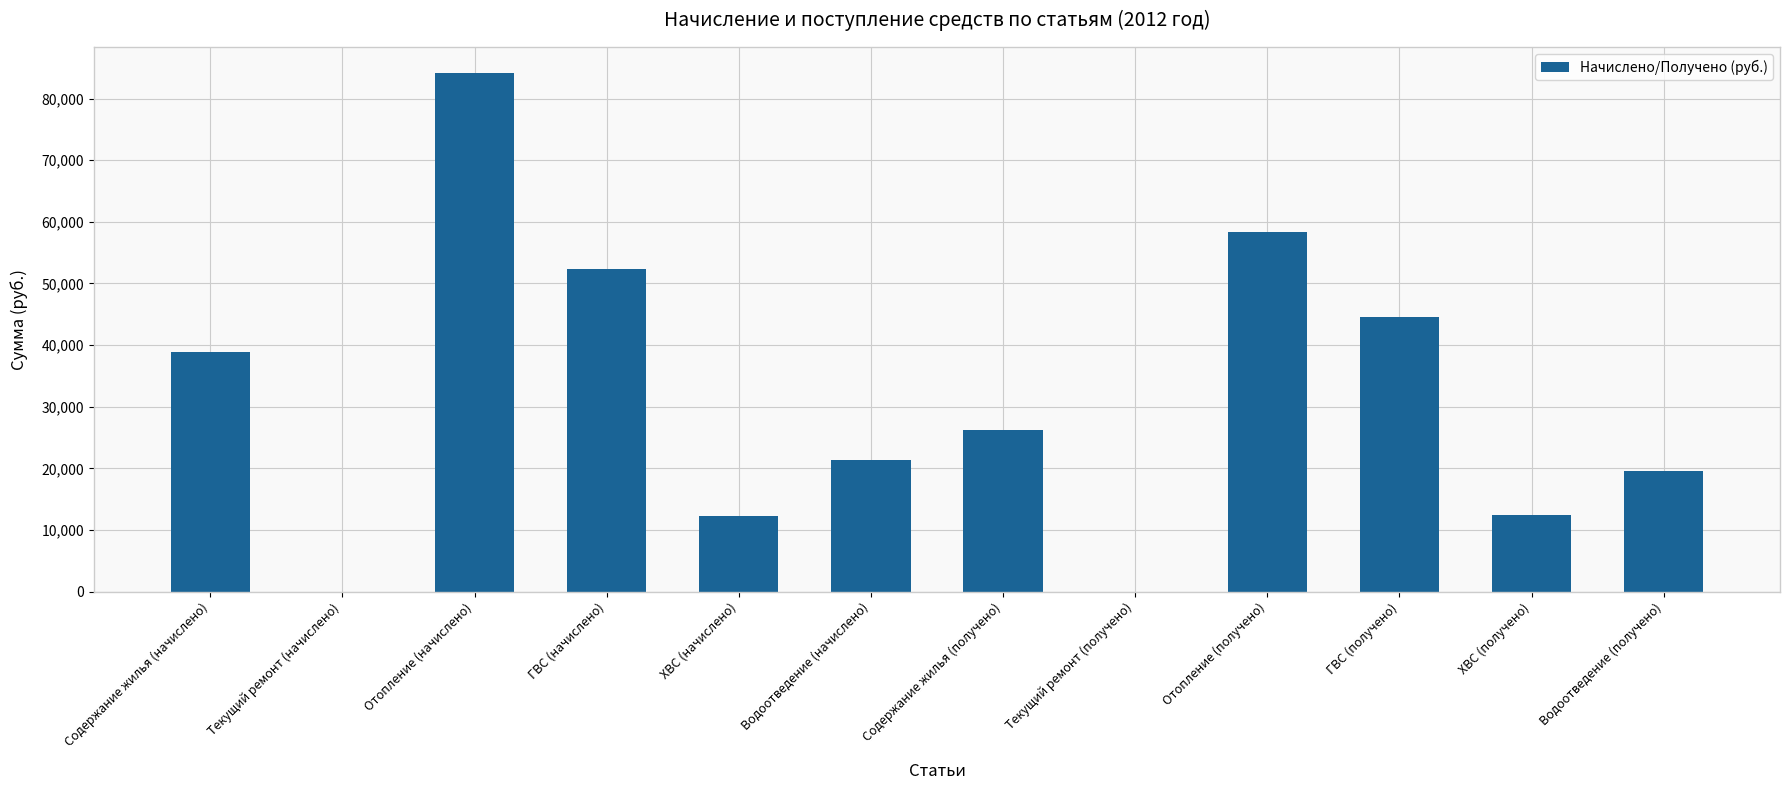

What is the change in value from Содержание жилья (получено) to Водоотведение (получено)?

-6702.4